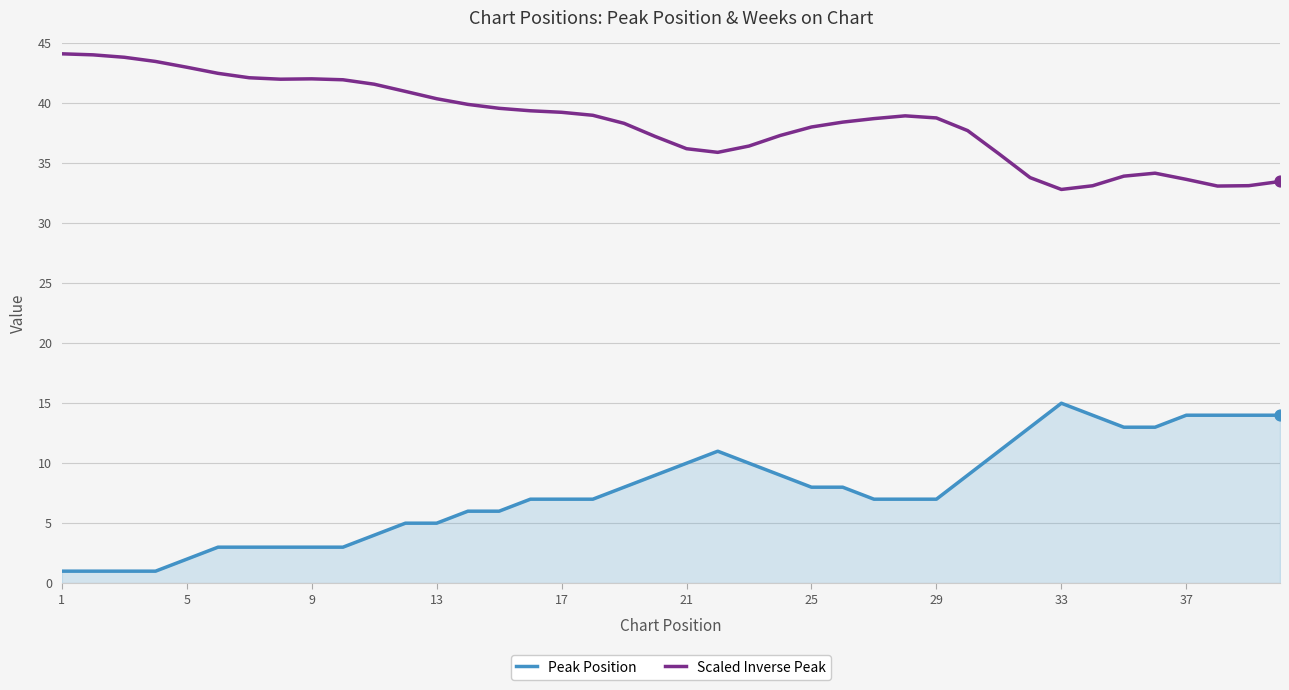

Which series has the largest total across all categories?

Scaled Inverse Peak